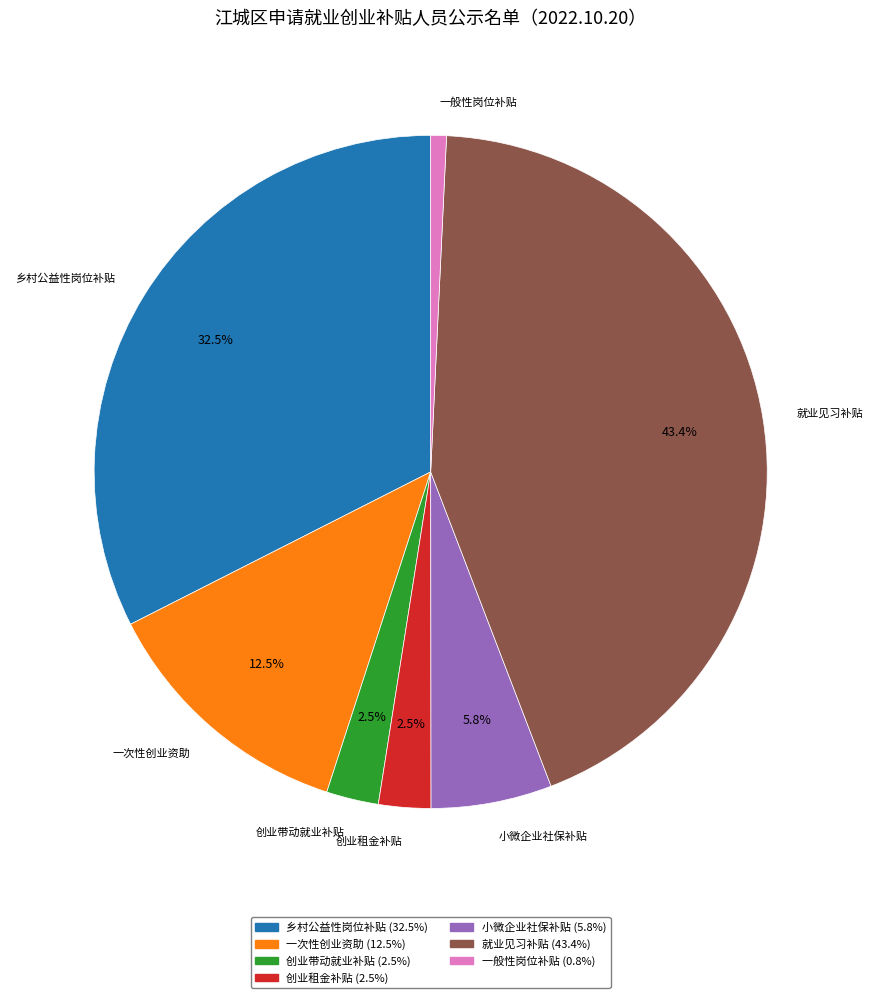

How many slices are in this pie chart?

7